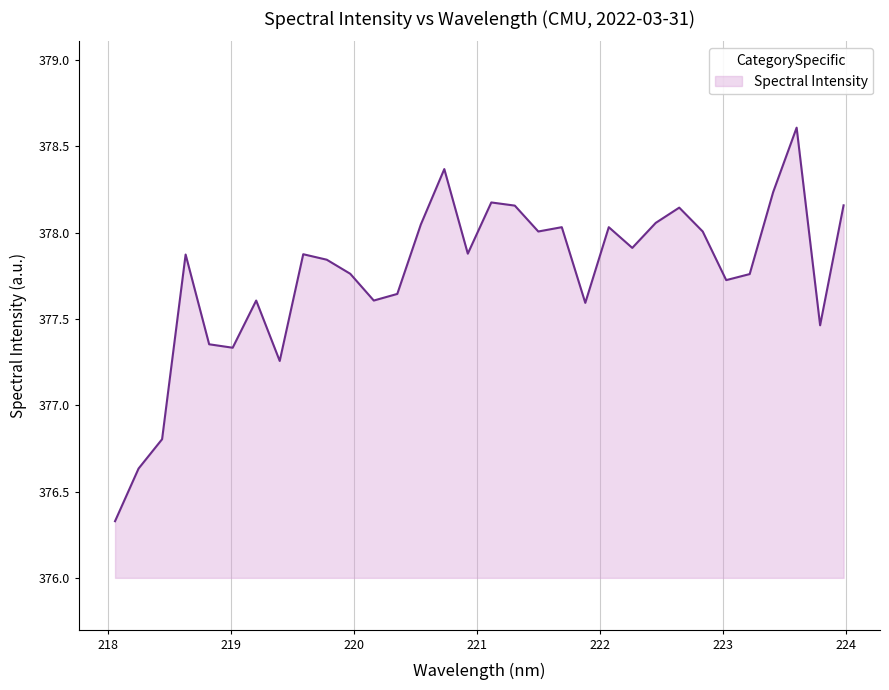

Count the number of data series in this chart.

1